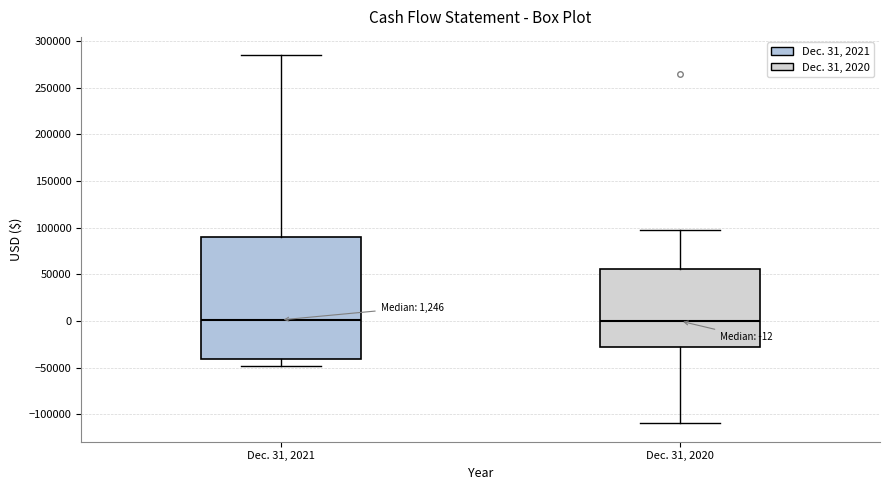

Comparing the boxes themselves (not the whiskers), which one is the tallest?

Dec. 31, 2021